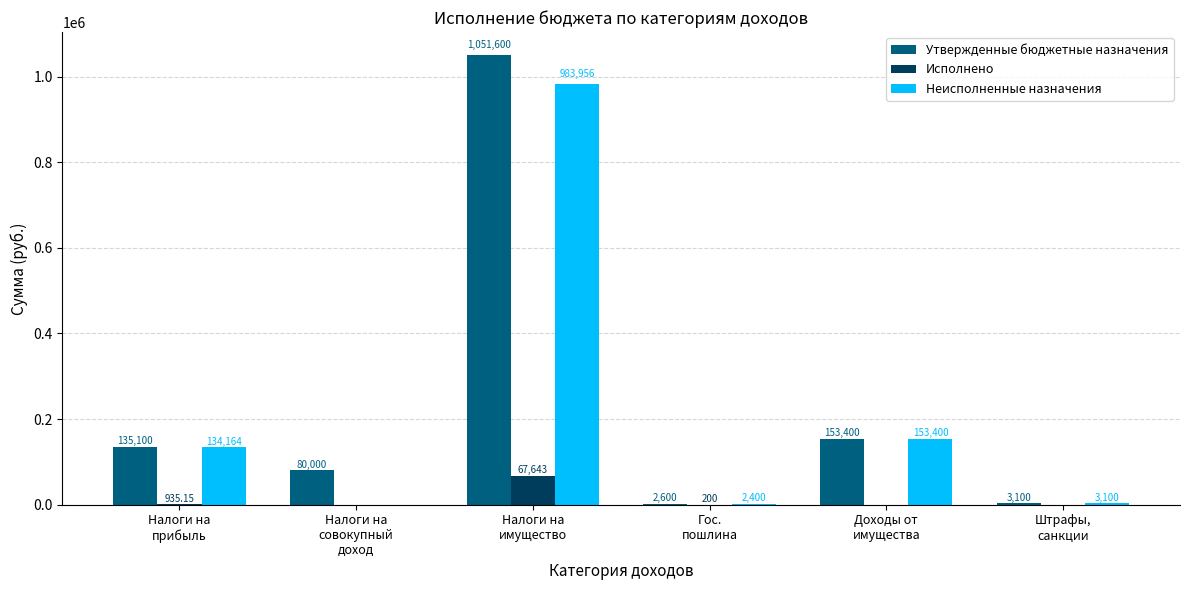

Which series has the largest total across all categories?

Утвержденные бюджетные назначения